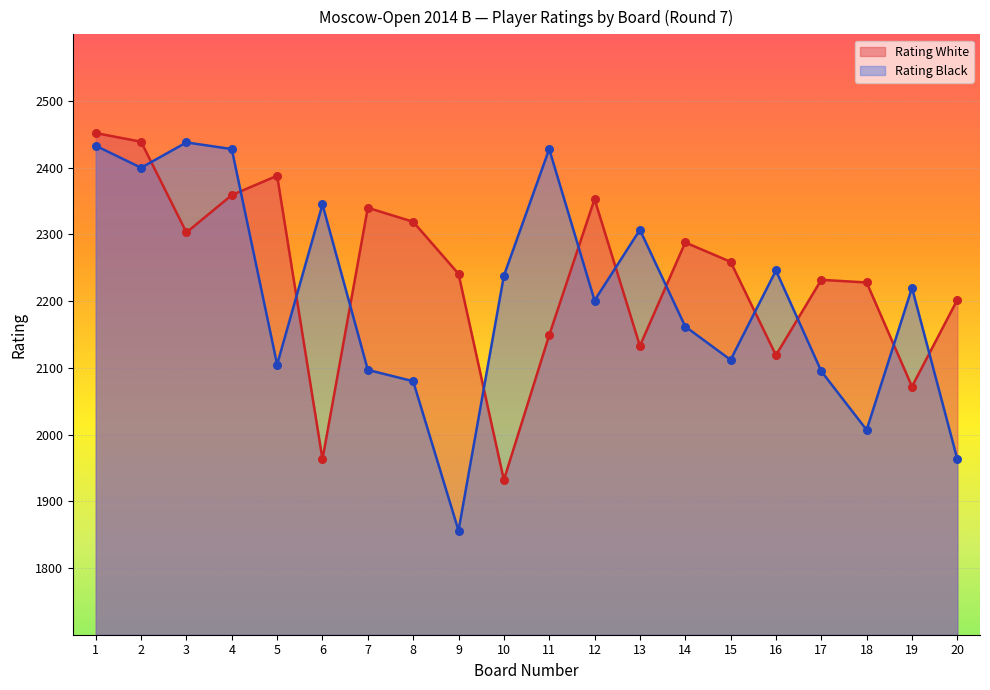

Which series reaches the minimum Y coordinate?

Rating Black